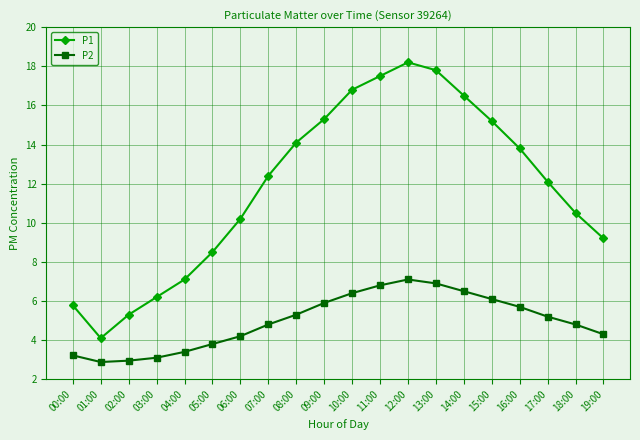

What is the lowest value of the P2 series?

2.9